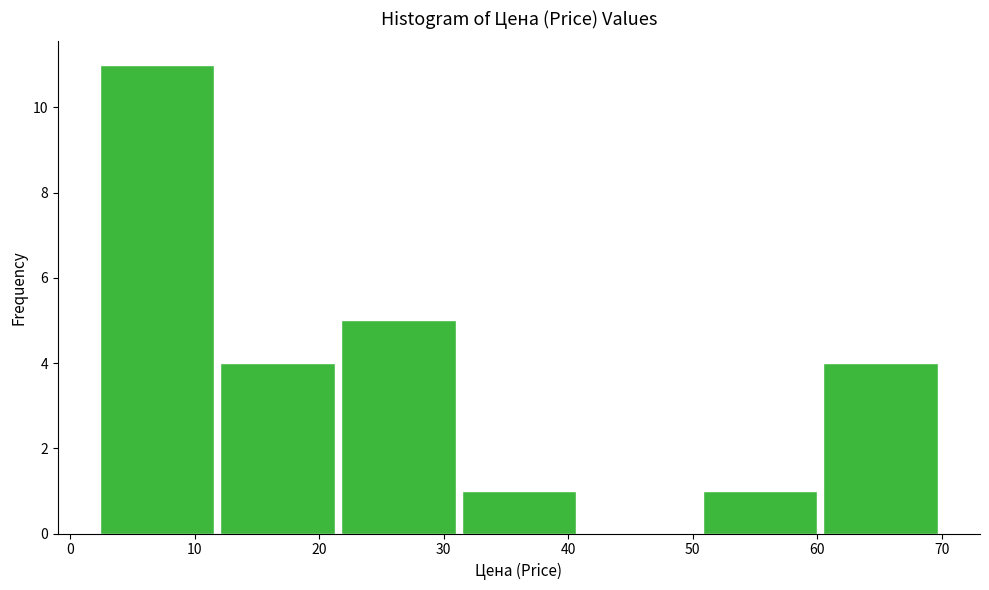

Reading left to right, transcribe this chart: for each bar, give the range it covers on the x-axis and its height. Neither the bar edges nor the heights are printed on the chart, so give them approximately, as read against the axes.

2 to 12: 11
12 to 22: 4
22 to 31: 5
31 to 41: 1
41 to 51: 0
51 to 60: 1
60 to 70: 4